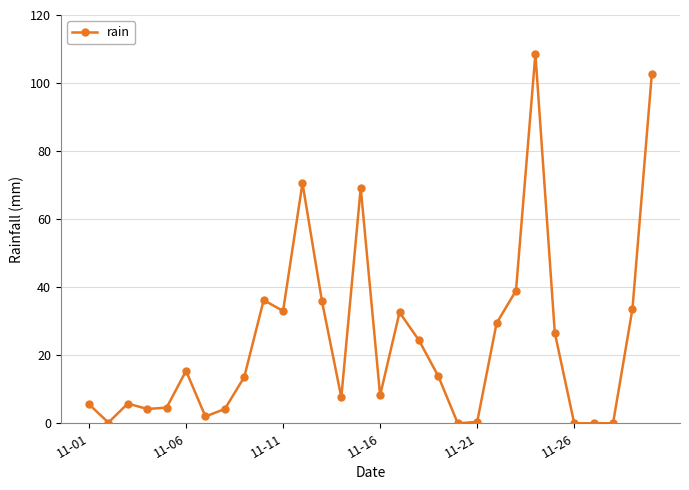

True or false: there are more than 0 points higher than both neighbors.

True